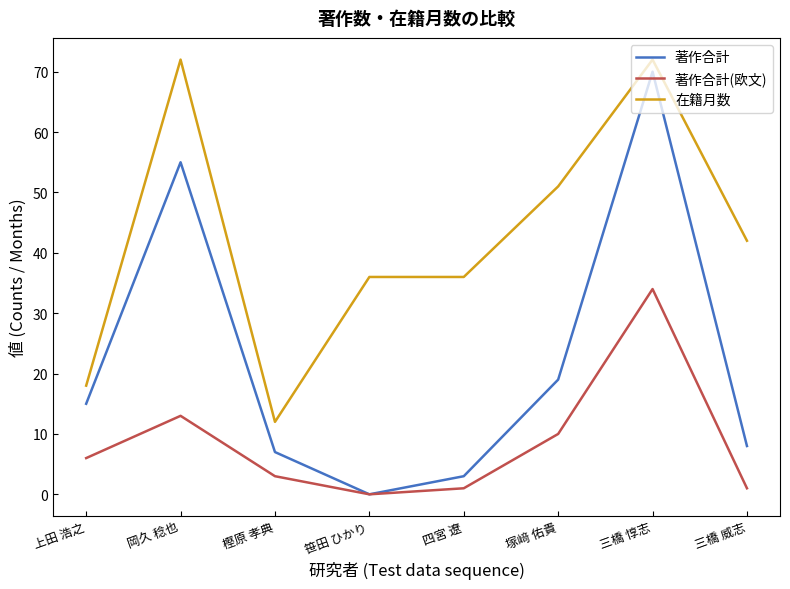

Which series has the widest spread of values?

著作合計